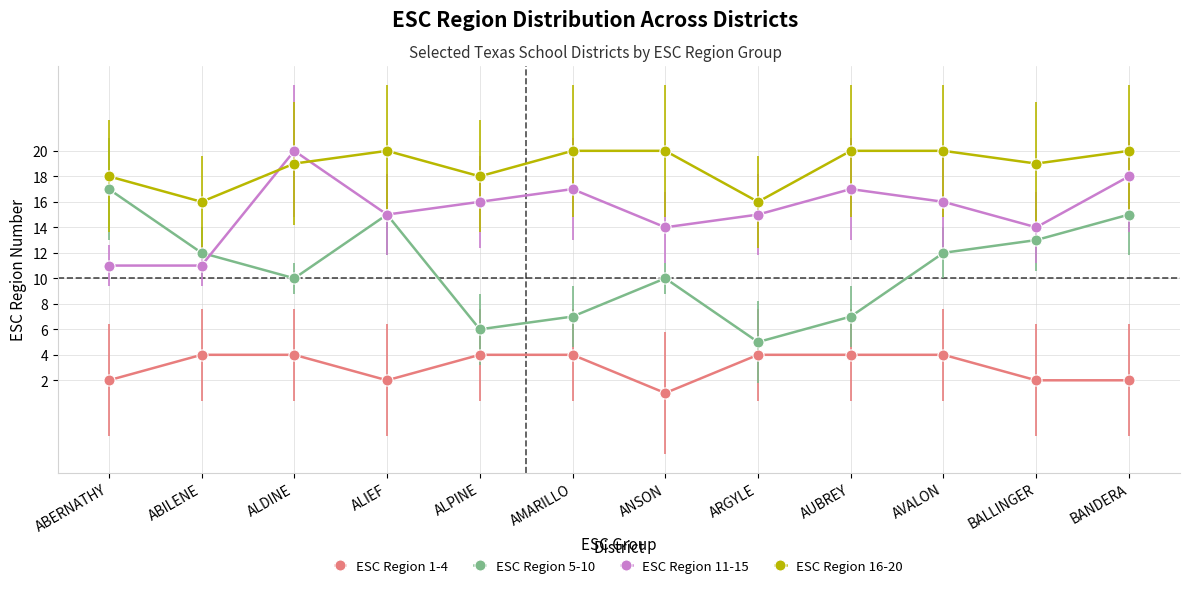

True or false: ESC Region 16-20 and ESC Region 1-4 intersect in this chart.

False